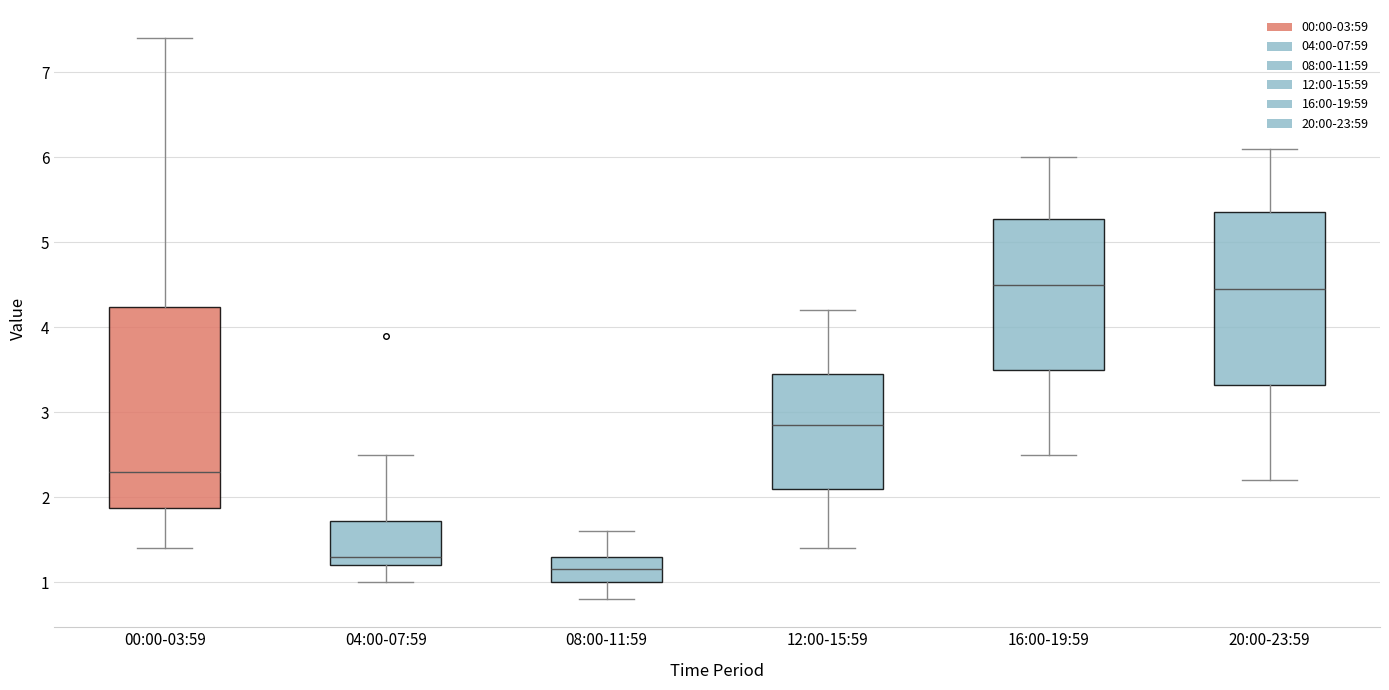

Where does the median line of the box for 12:00-15:59 sit on the y-axis? The values are not printed on the chart, so give them approximately, as read against the axis.

2.9